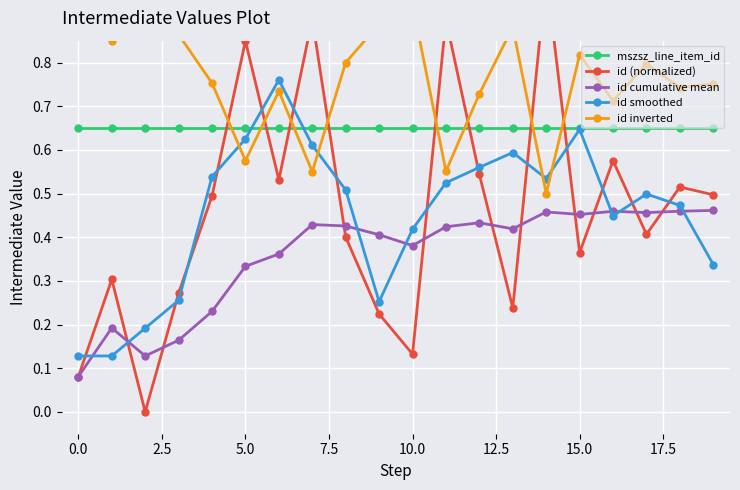

At which category is the sum across all series the highest?

14